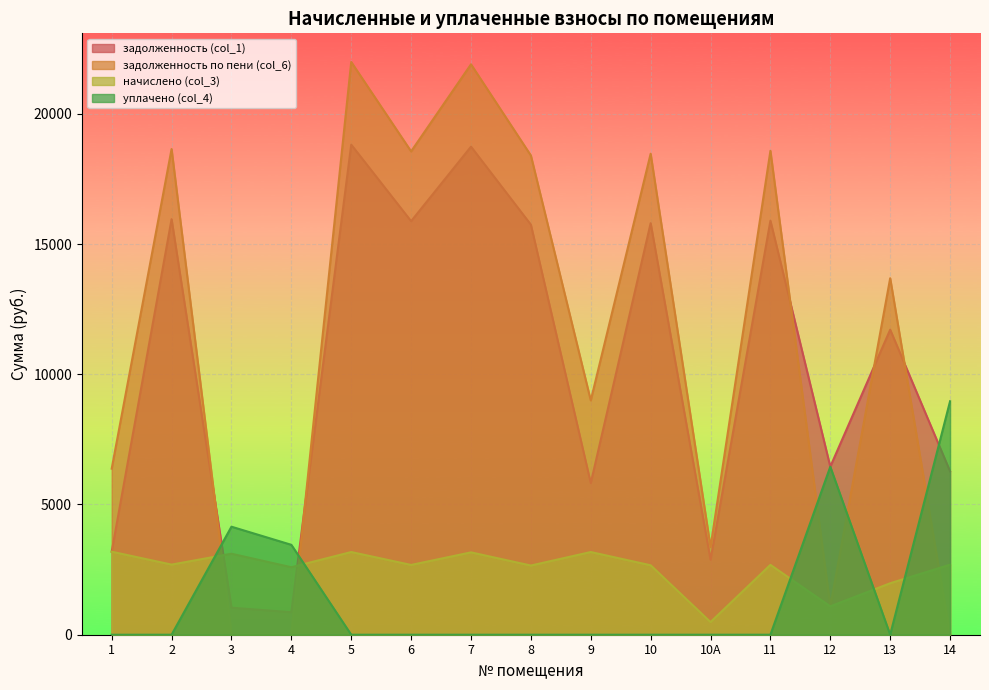

How many values in the уплачено (col_4) series exceed 0?

4